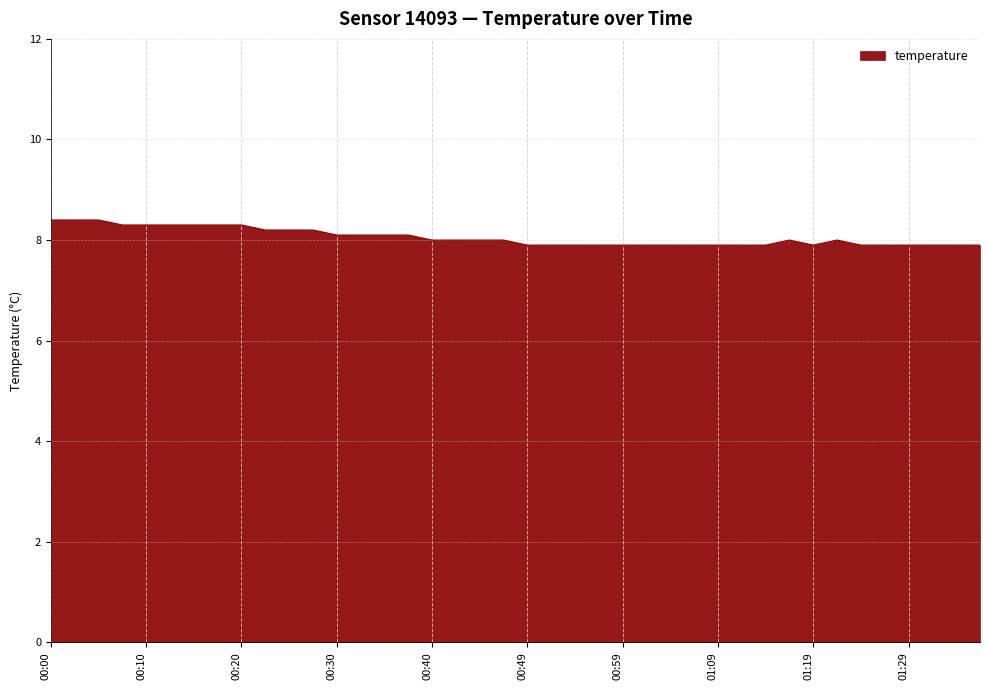

What is the minimum value shown in the chart?

7.9